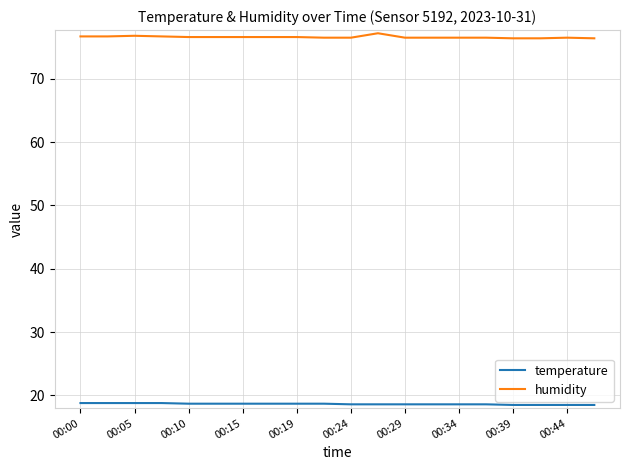

Rank the series by their maximum value, from highest to lowest.

humidity, temperature